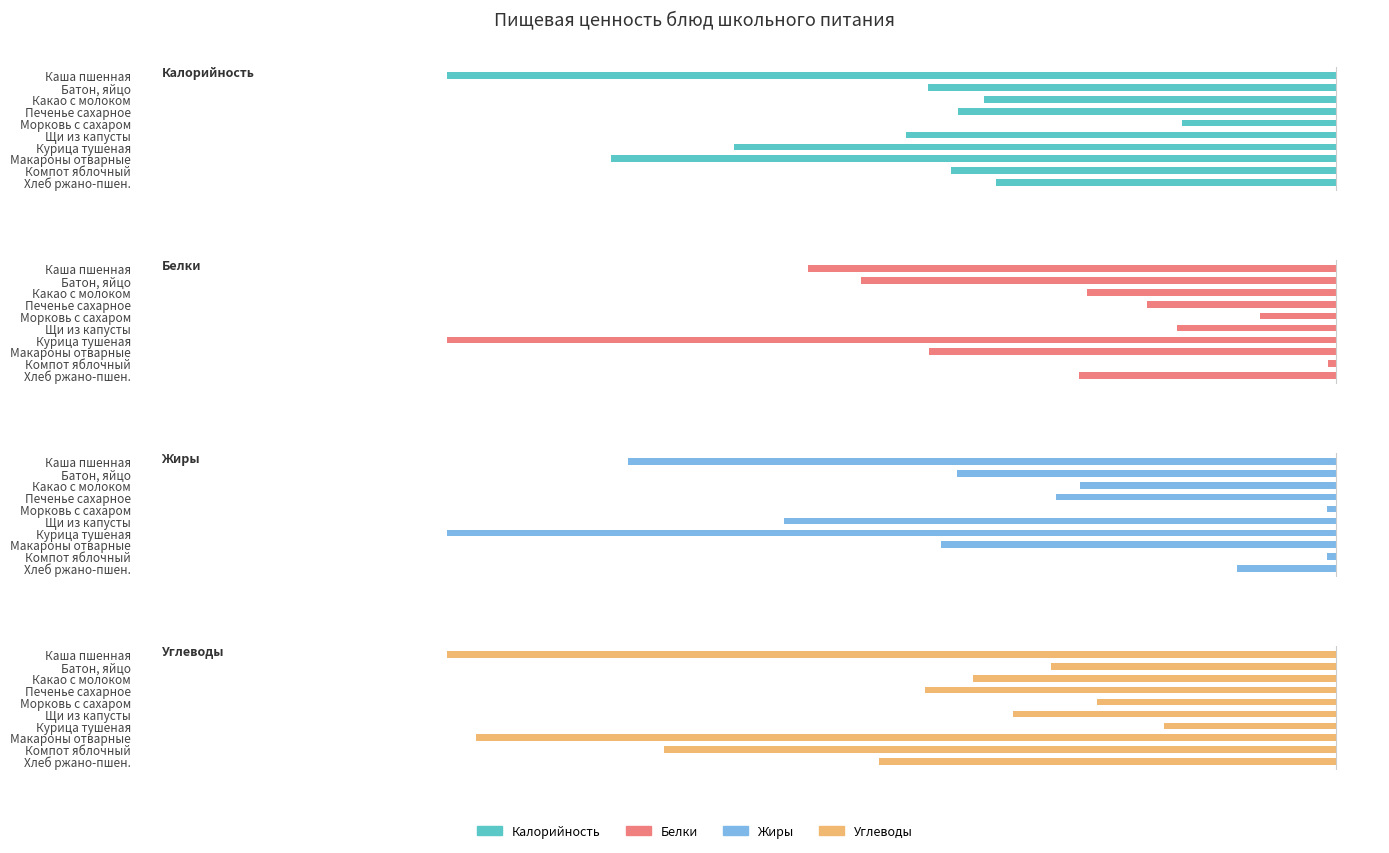

Is it true that Калорийность equals -91.0 at Хлеб ржано-пшен.?

True